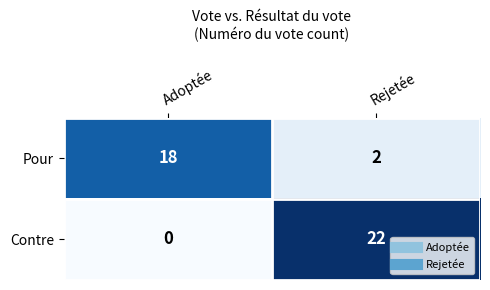

Which category has the lowest value across all series?

Adoptée